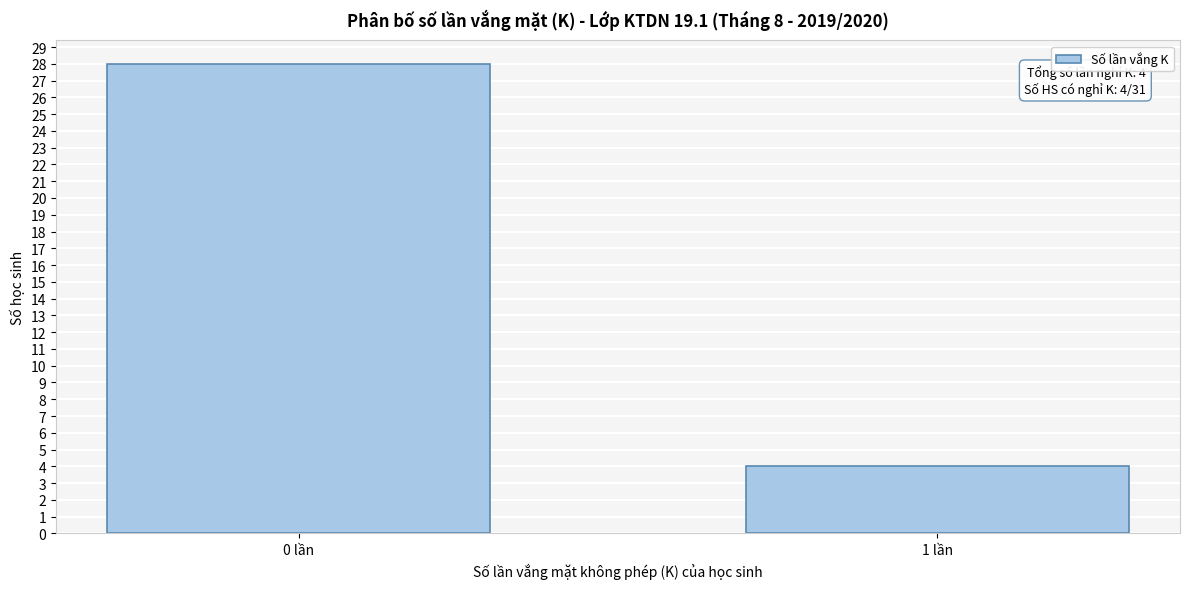

Reading left to right, what are all the values shown in this chart?

28	4